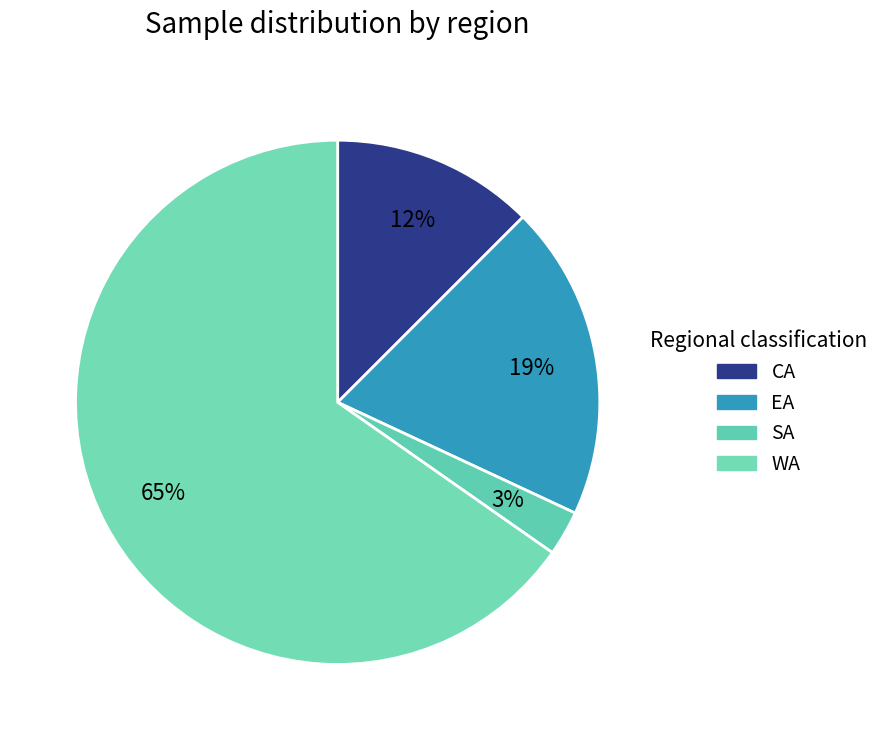

Count the number of slices in the pie.

4